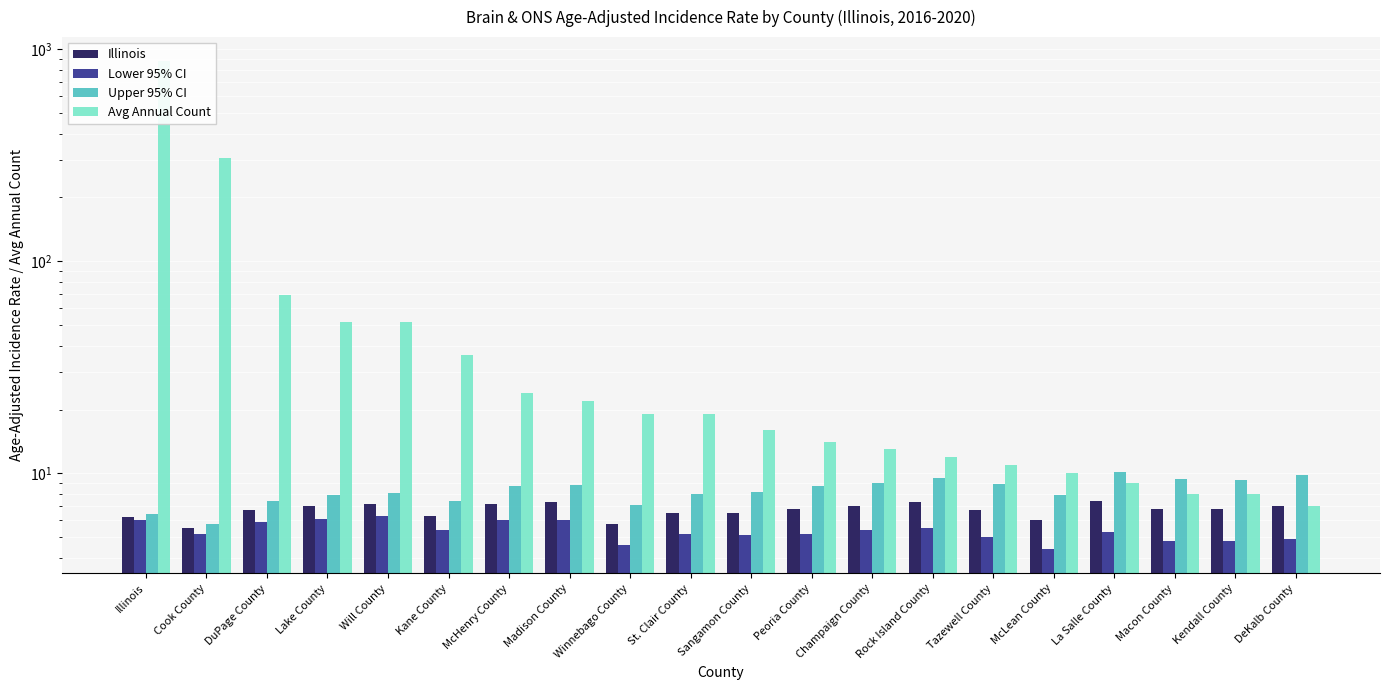

How many series are shown in this chart?

4